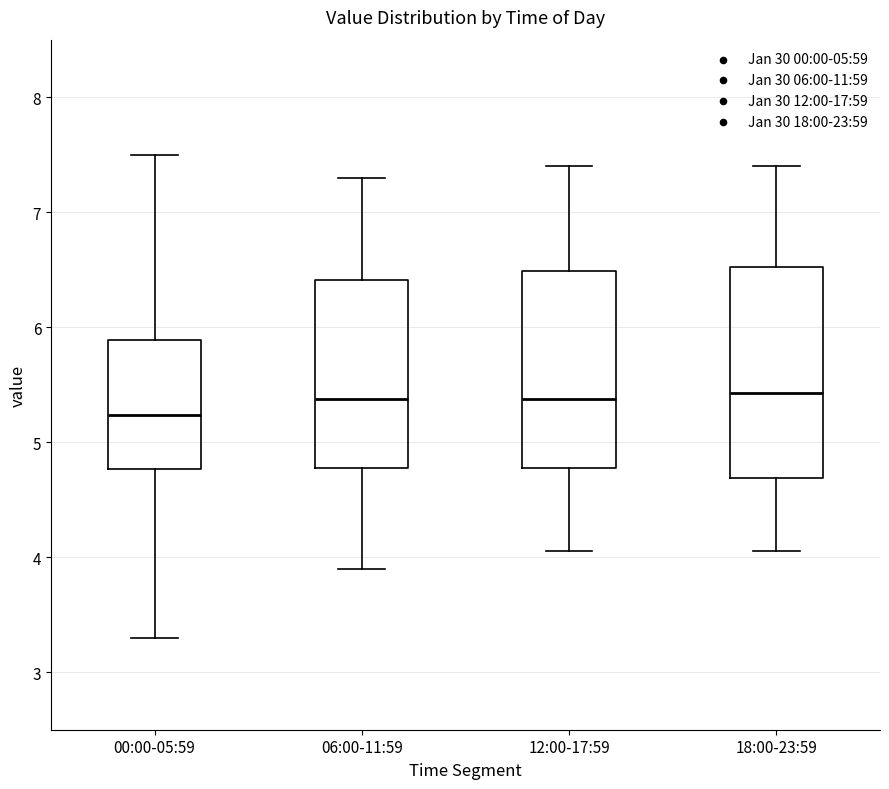

Reading left to right, read every box against the y-axis: the position of its median line, the range the box covers, and the ends of its whiskers. The values are not printed on the chart, so give them approximately, as read against the axis.

00:00-05:59: median 5.2, box 4.8 to 5.9, whiskers 3.3 to 7.5
06:00-11:59: median 5.4, box 4.8 to 6.4, whiskers 3.9 to 7.3
12:00-17:59: median 5.4, box 4.8 to 6.5, whiskers 4.1 to 7.4
18:00-23:59: median 5.4, box 4.7 to 6.5, whiskers 4.1 to 7.4